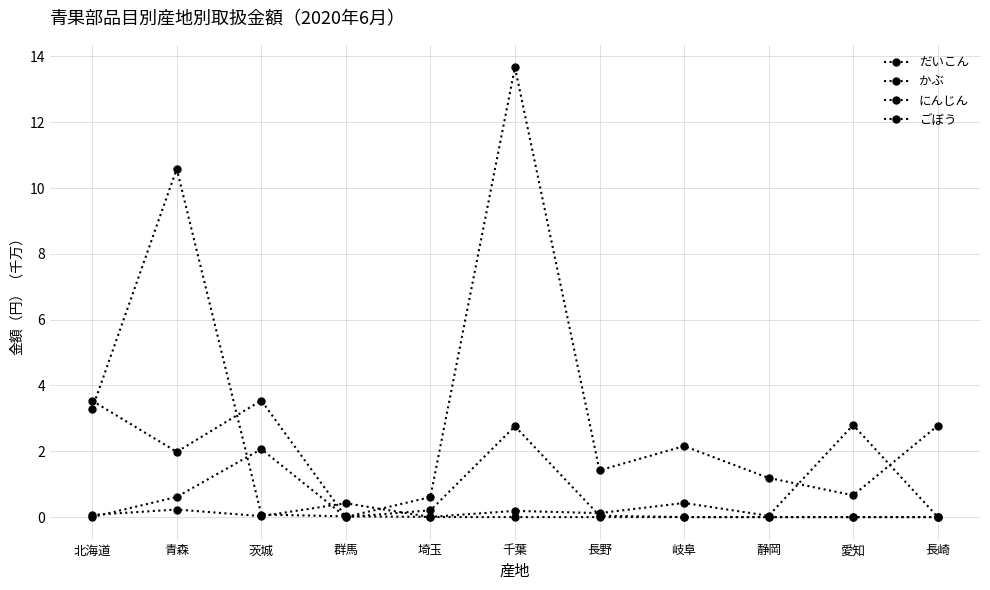

What is the label of the 2nd point from the left?

青森